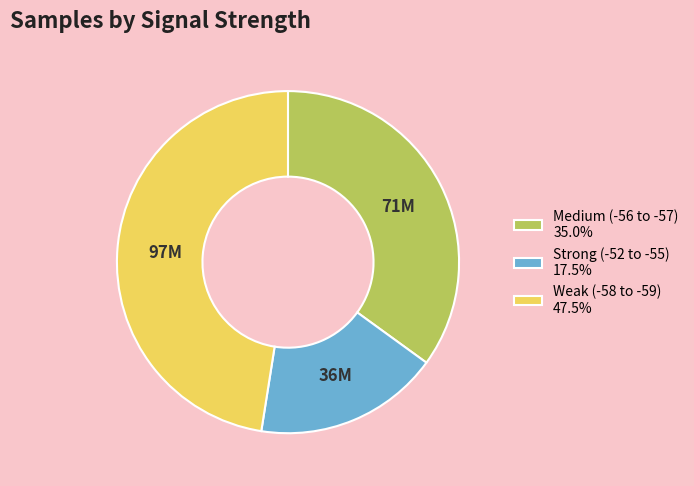

What is the ratio of the value at Strong (-52 to -55) 17.5% to the value at Weak (-58 to -59) 47.5%?

0.4